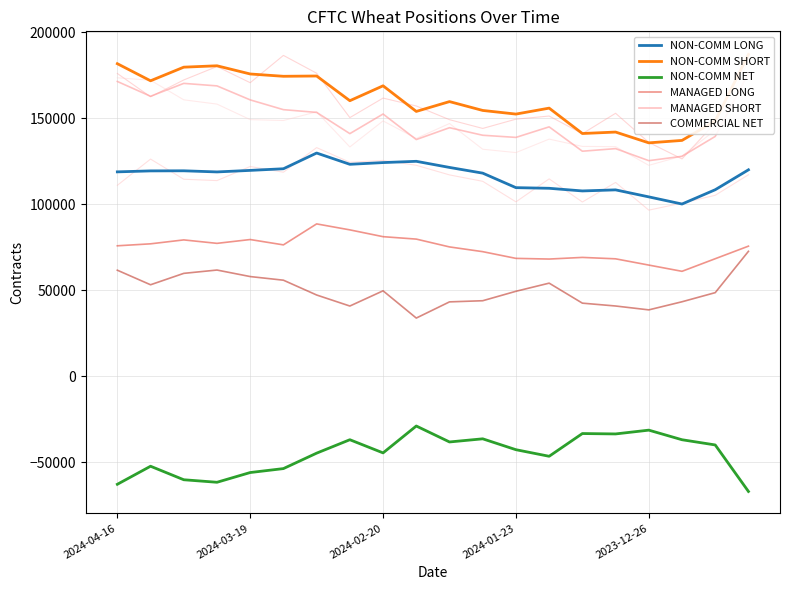

True or false: NON-COMM NET and MANAGED SHORT cross at least once.

False